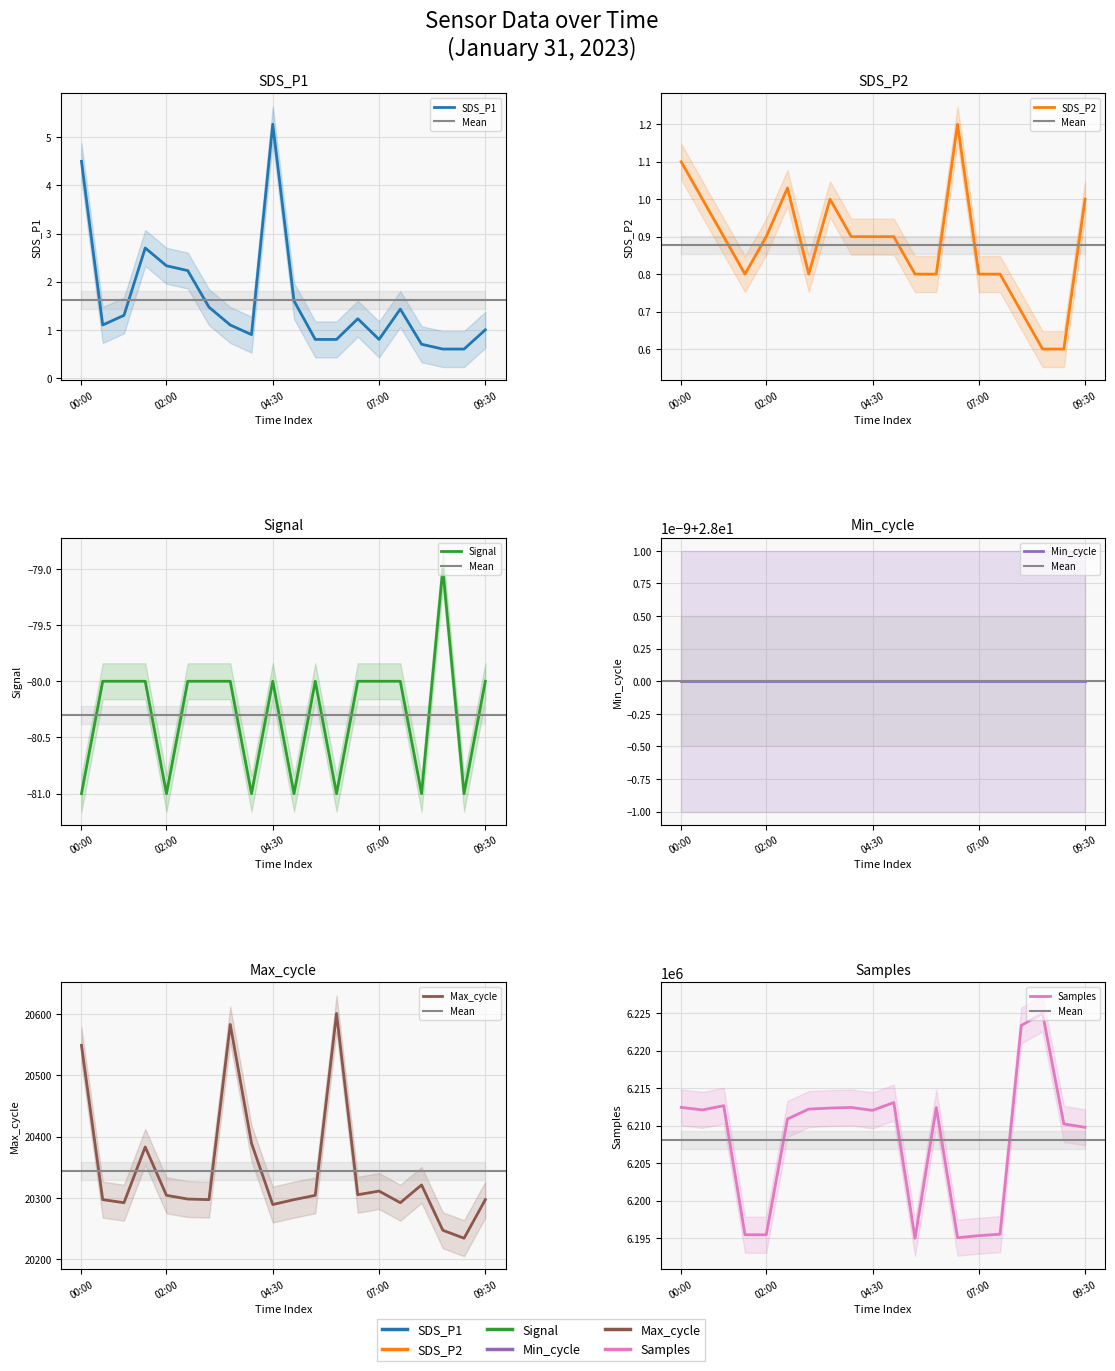

What value does the Signal series have at 02:30?

-80.0